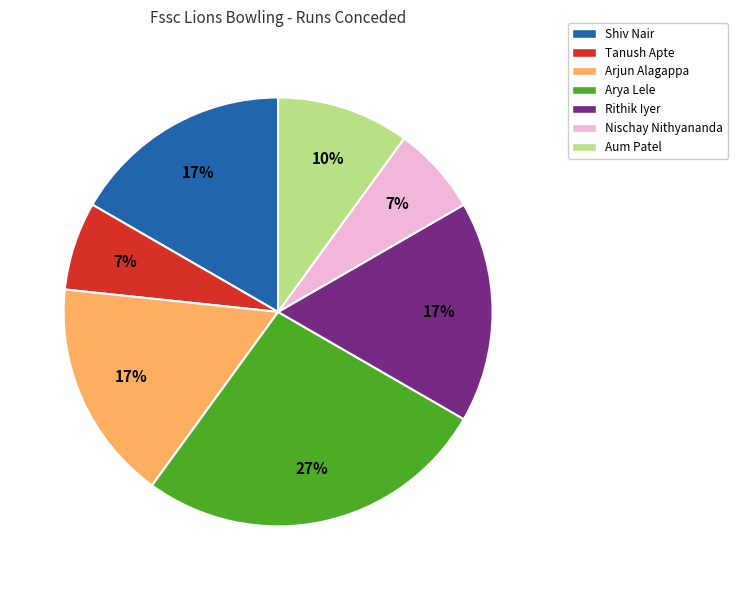

Is it true that Arjun Alagappa is 27% of the pie?

False